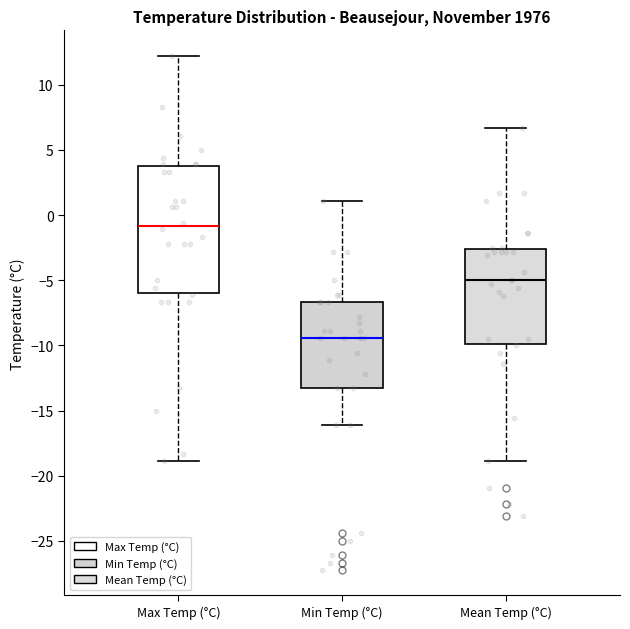

Which box's median line is the lowest?

Min Temp (°C)